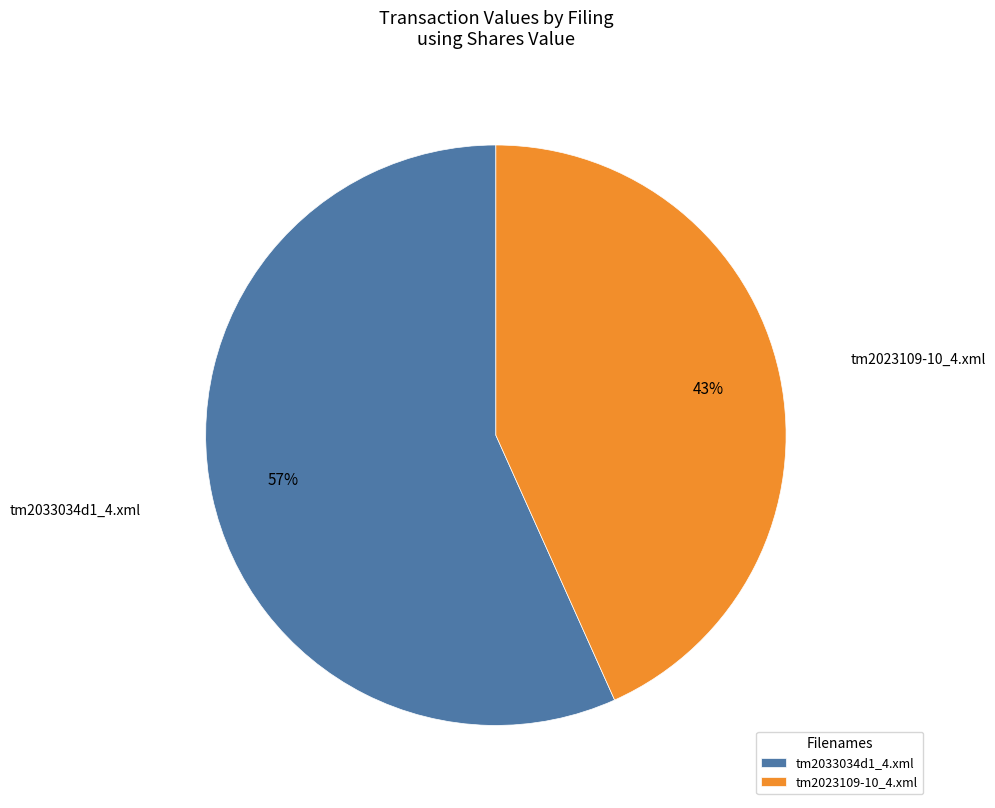

The tm2033034d1_4.xml slice represents 63% of the pie. True or false?

False